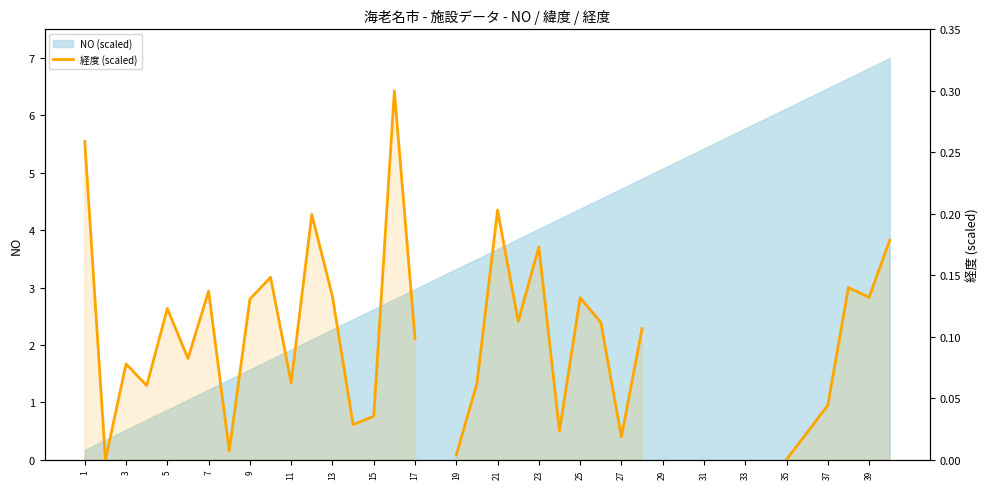

True or false: the data has more than 0 interior local peaks.

True